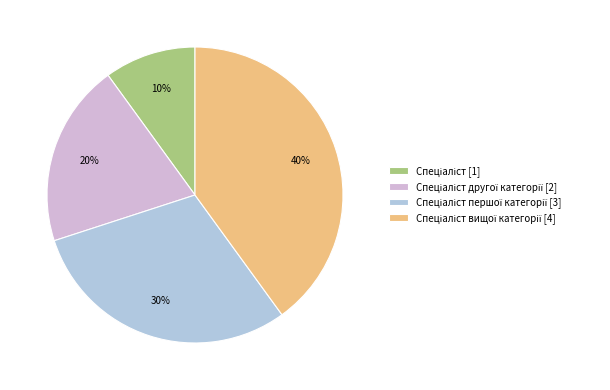

Does any single category account for the majority?

No